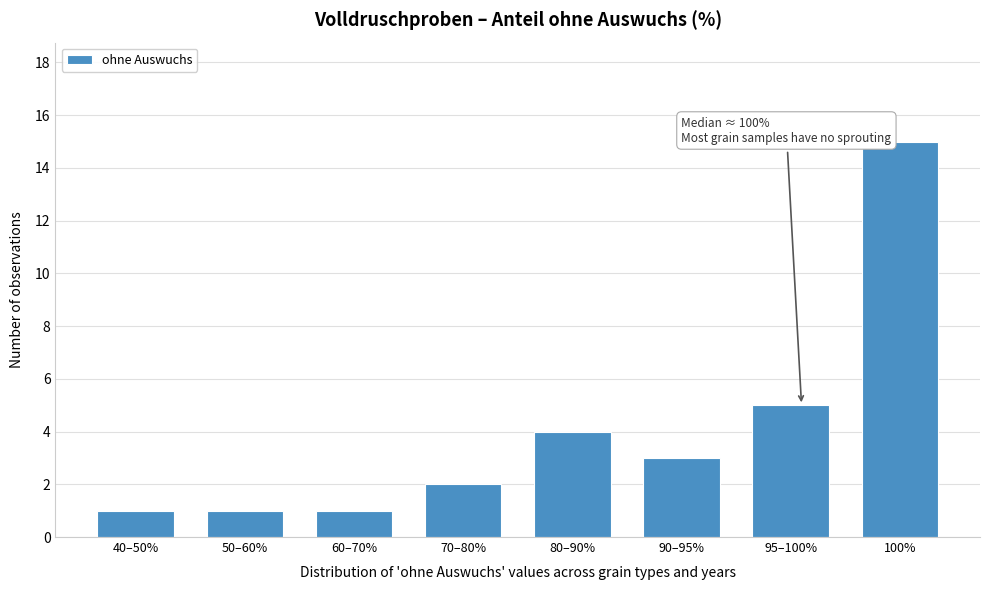

Reading left to right, what are all the values shown in this chart?

1	1	1	2	4	3	5	15